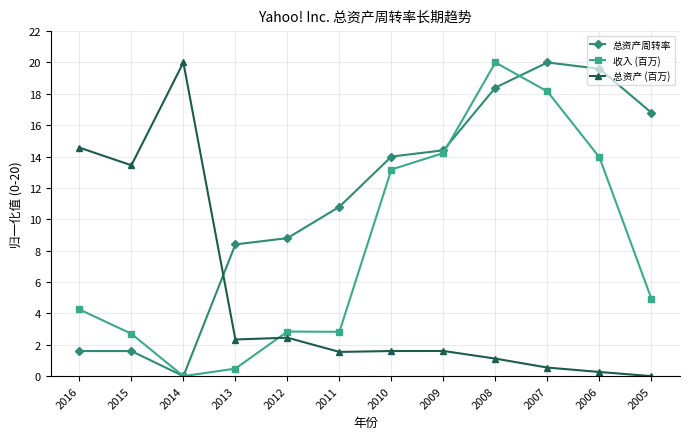

Rank the series by their average value, from highest to lowest.

总资产周转率, 收入 (百万), 总资产 (百万)